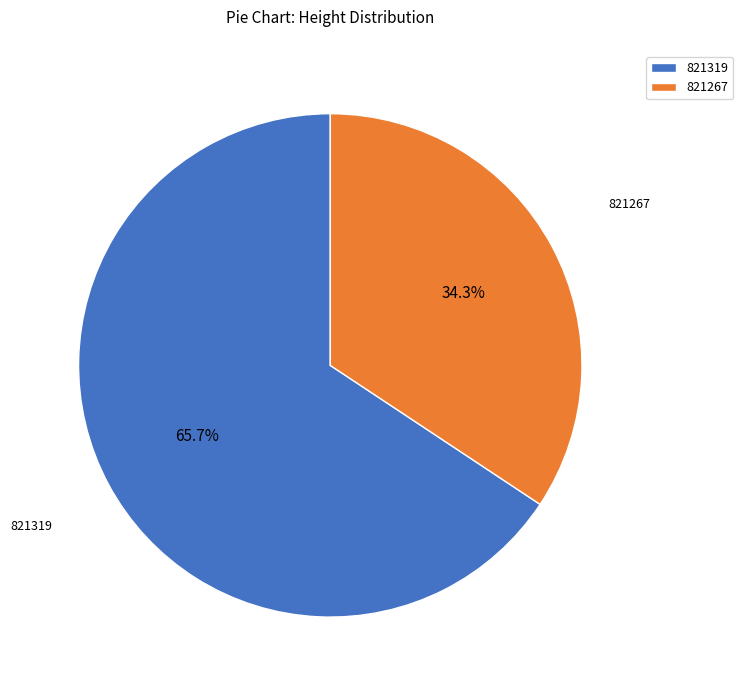

True or false: 821267 accounts for 34% of the total.

True